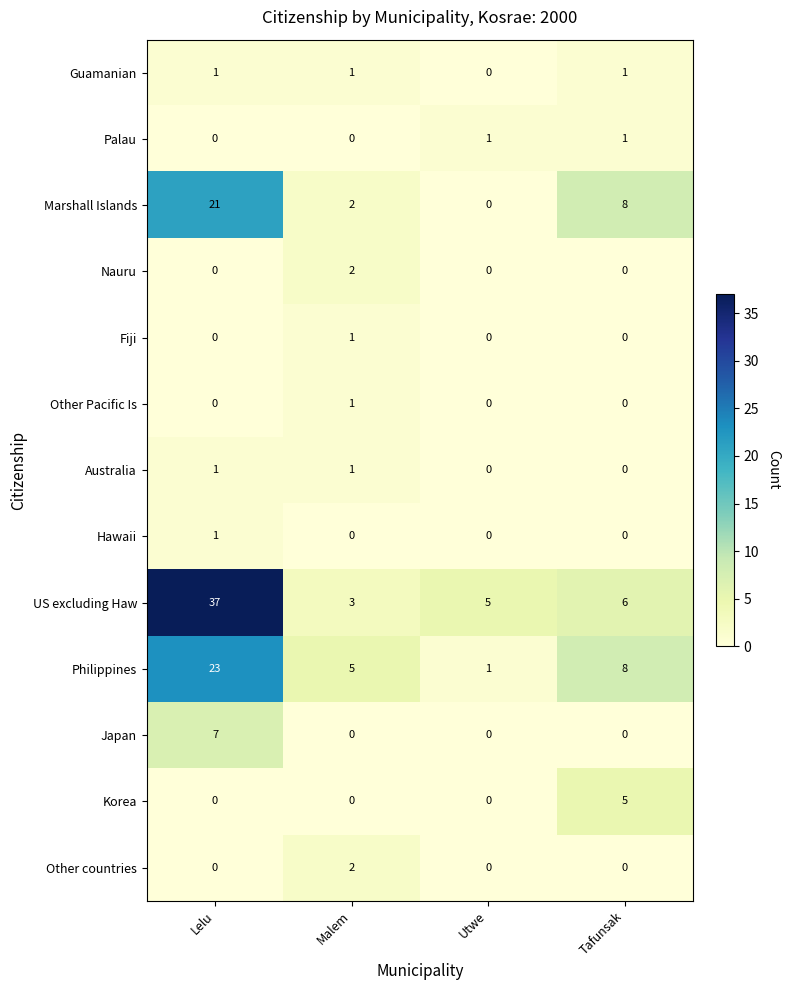

What is the spread (max minus min) of values at Lelu?

37